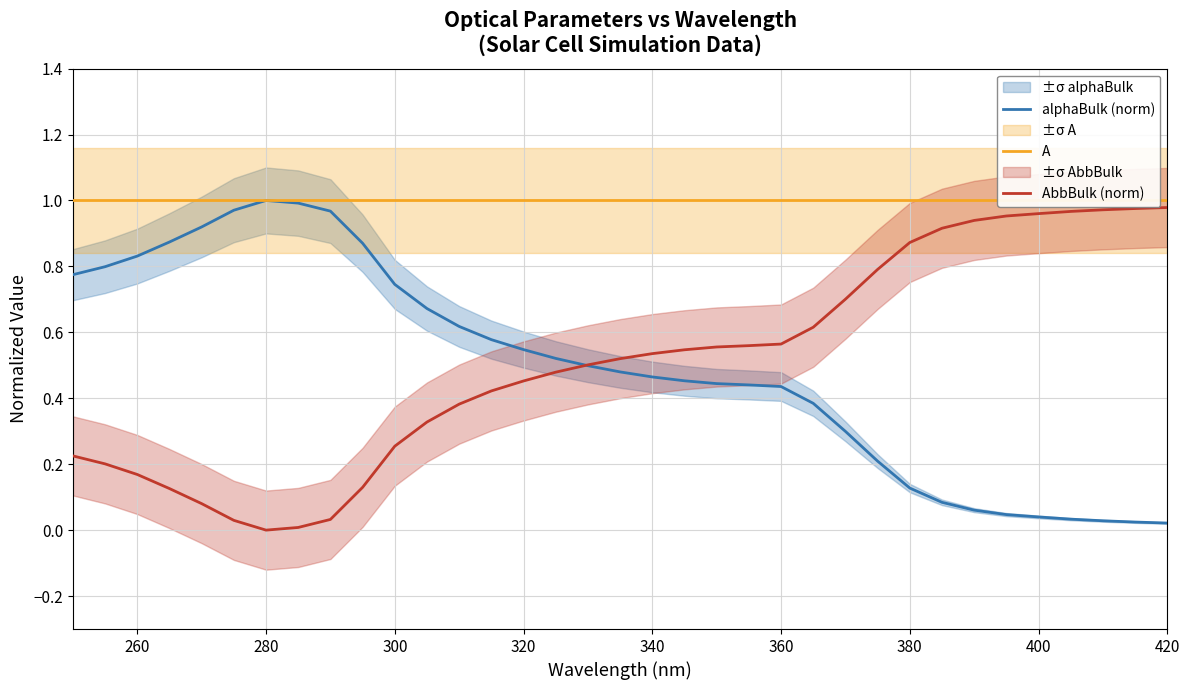

Rank the series by their maximum value, from lowest to highest.

AbbBulk (norm), alphaBulk (norm), A